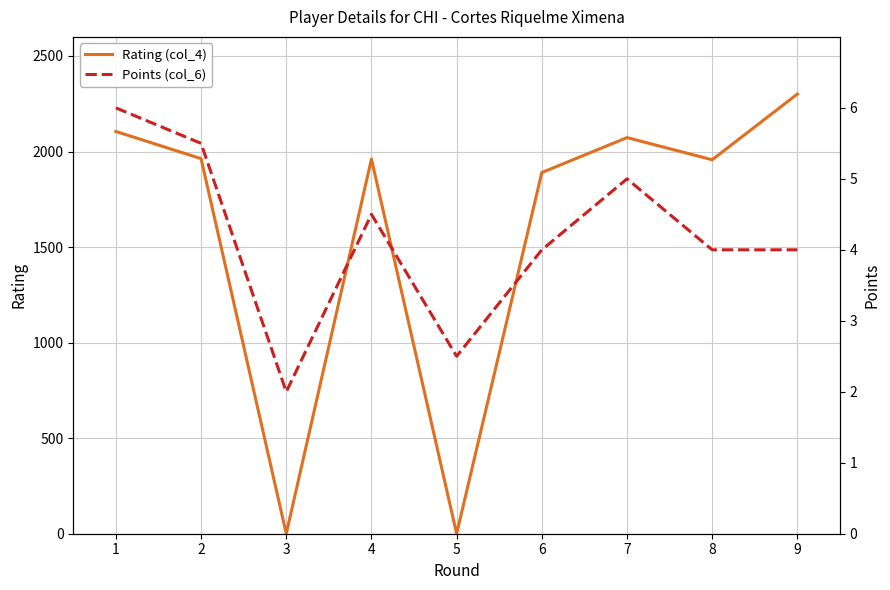

What is the sum of all Rating (col_4) values?

14250